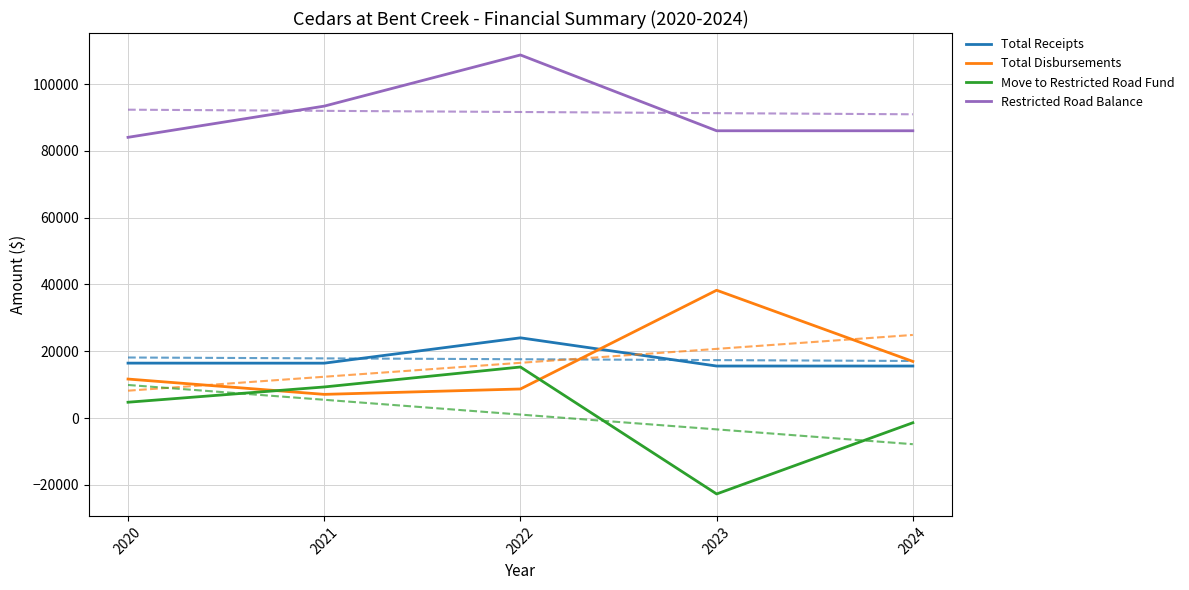

How many lines are shown in the chart?

4